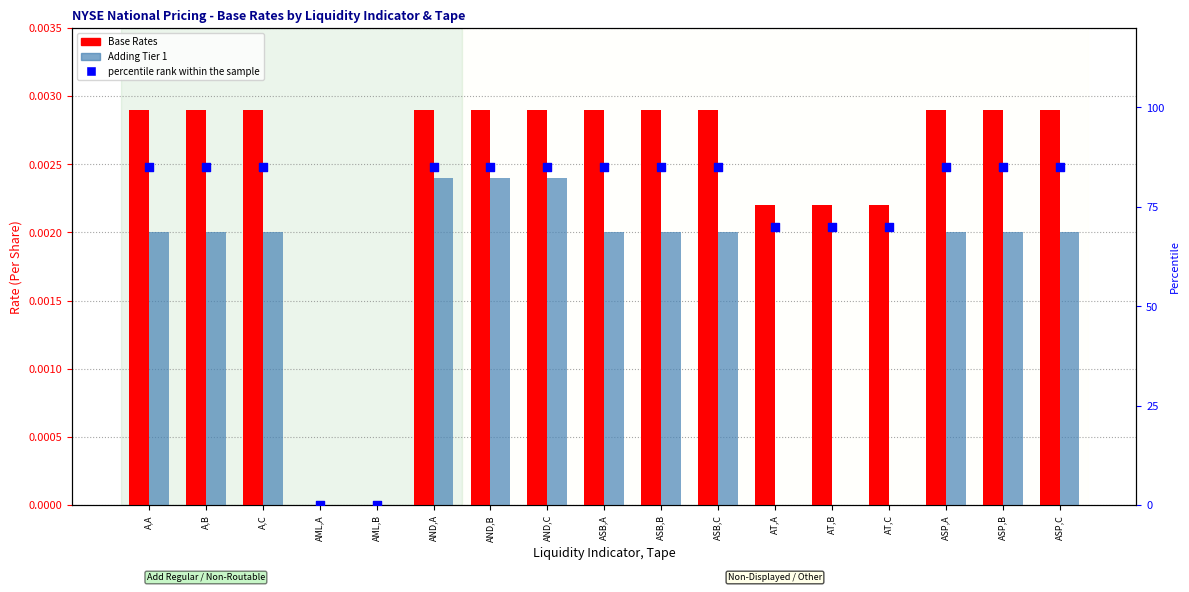

Which series has the largest total across all categories?

percentile rank within the sample